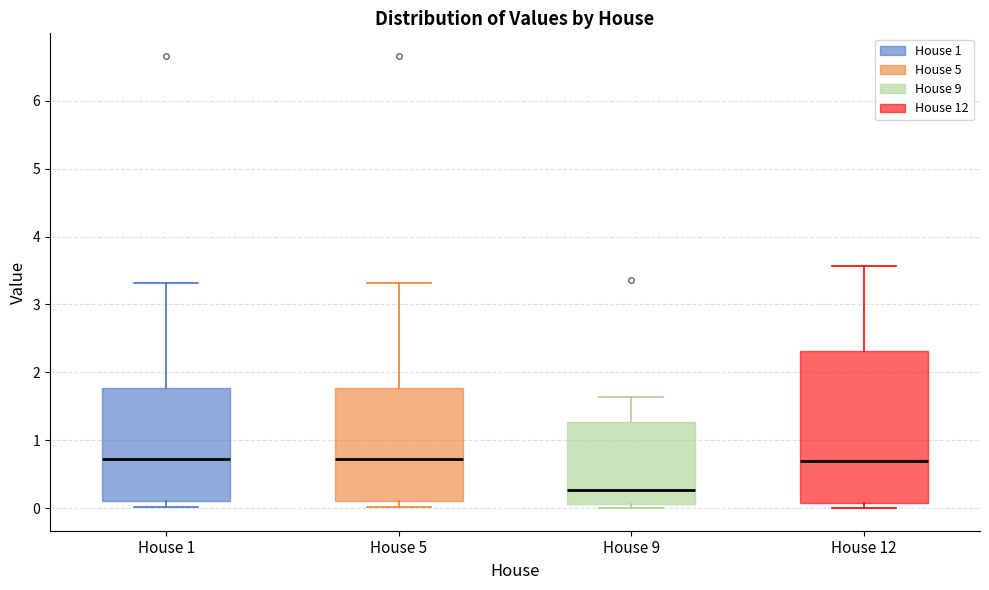

Which box is the tallest, from its lower edge to its upper edge?

House 12